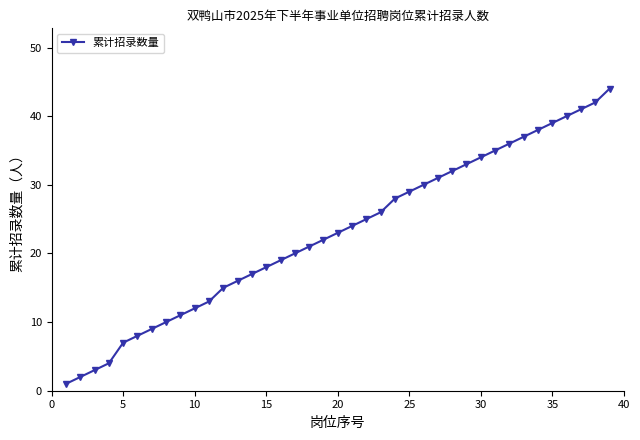

What is the difference between the maximum and minimum values?

43